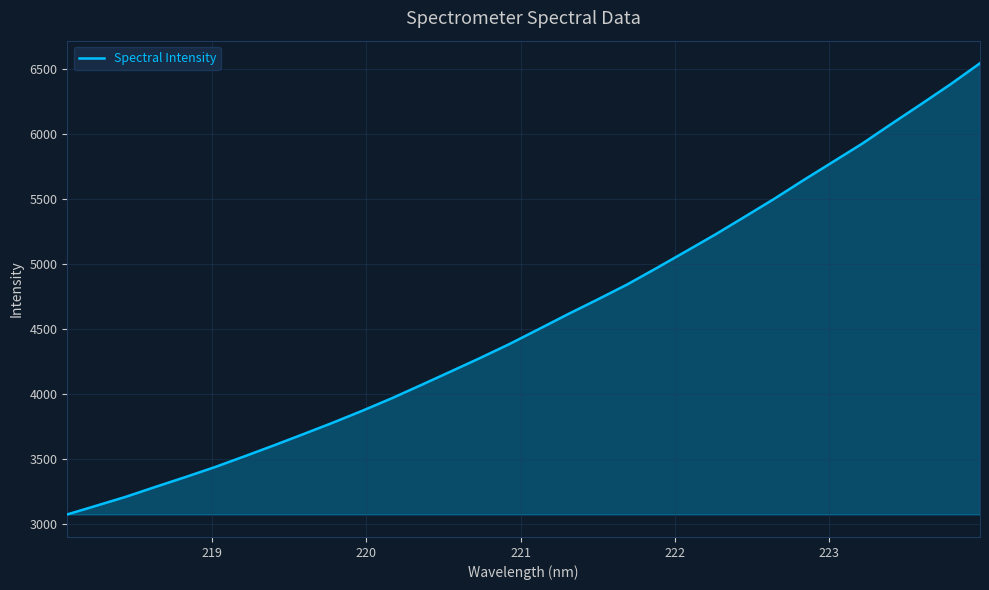

What is the smallest value displayed?

3072.4